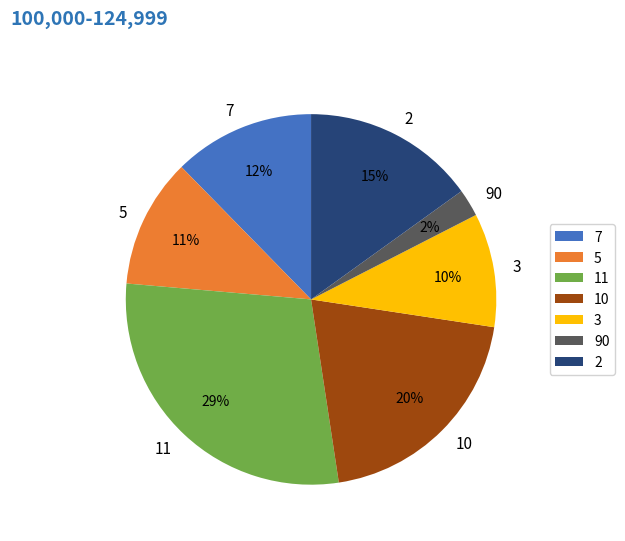

Which slice is the smallest?

90